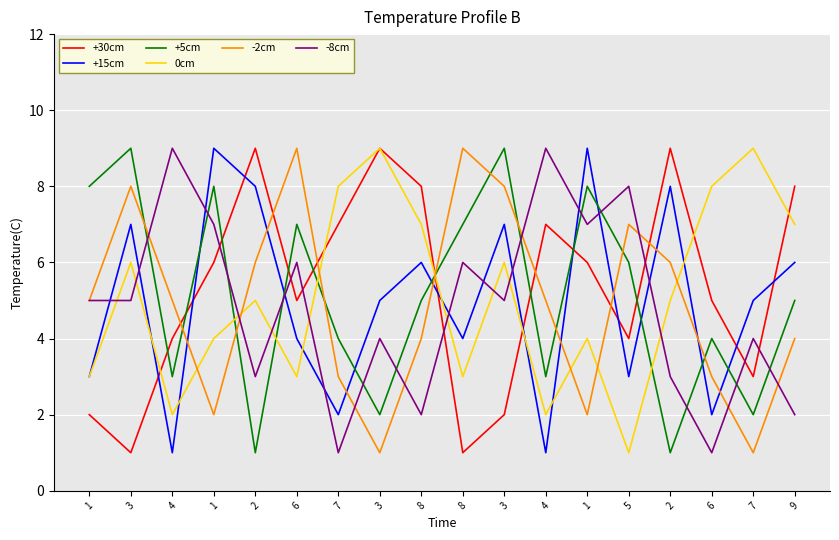

List the series in order of their peak value, highest first.

+30cm, +15cm, +5cm, 0cm, -2cm, -8cm